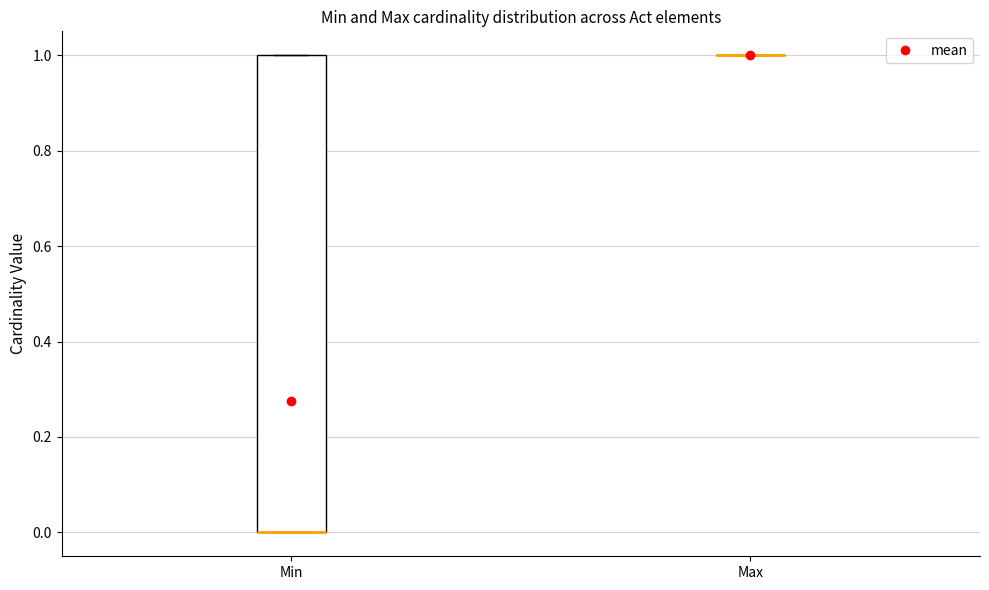

Reading left to right, read every box against the y-axis: the position of its median line, the range the box covers, and the ends of its whiskers. The values are not printed on the chart, so give them approximately, as read against the axis.

Min: median 0 (drawn on the box's lower edge), box 0 to 1, whiskers 0 to 1
Max: box collapsed to a line at 1, whiskers 1 to 1